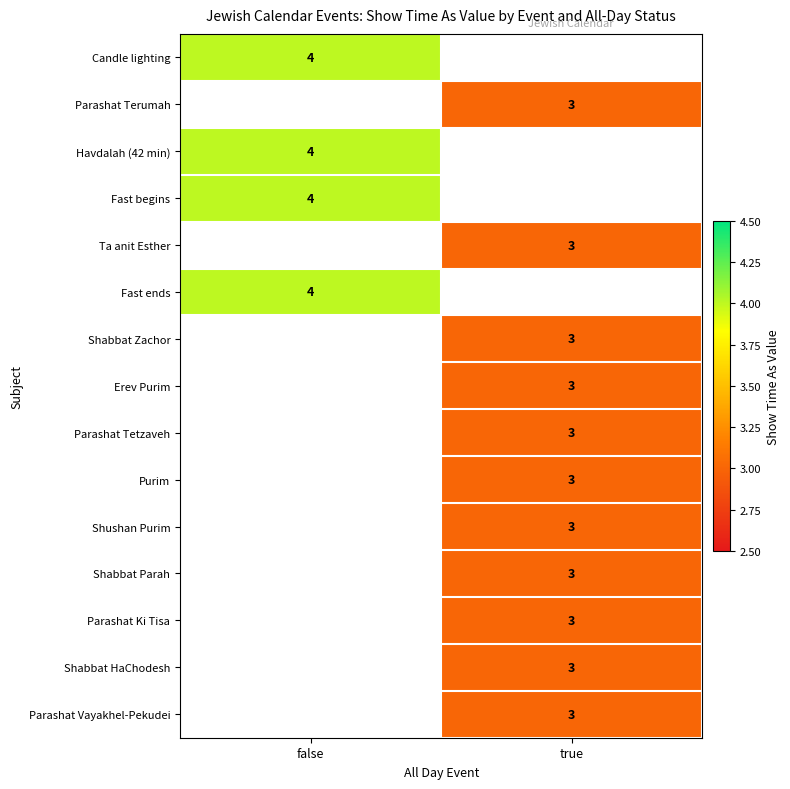

True or false: Candle lighting has a value of 4 at false.

True